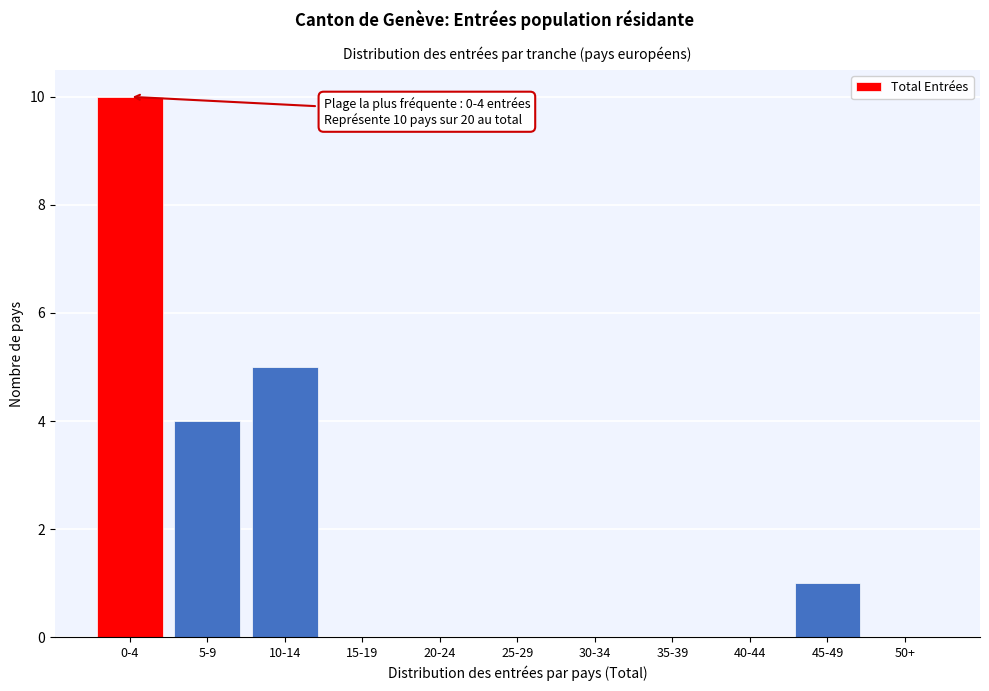

Reading right to left, extract all data points from this chart.

50+=0	45-49=1	40-44=0	35-39=0	30-34=0	25-29=0	20-24=0	15-19=0	10-14=5	5-9=4	0-4=10